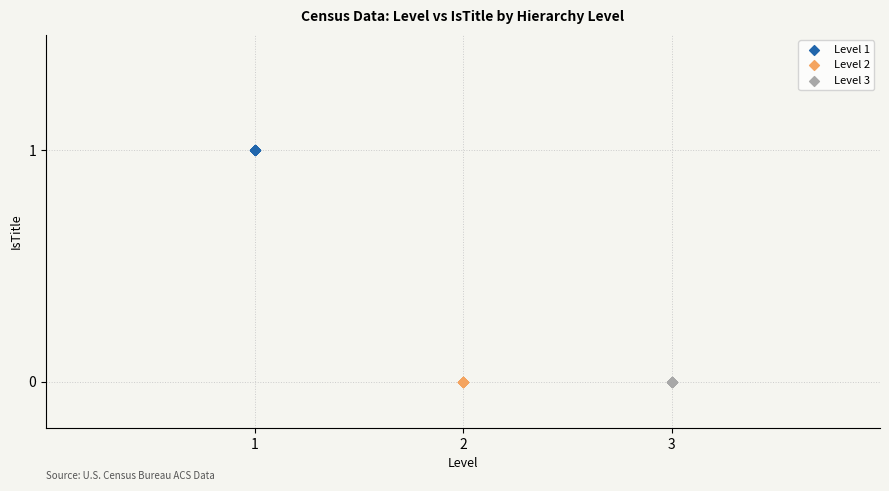

What are all the series names shown in the legend?

Level 1, Level 2, Level 3